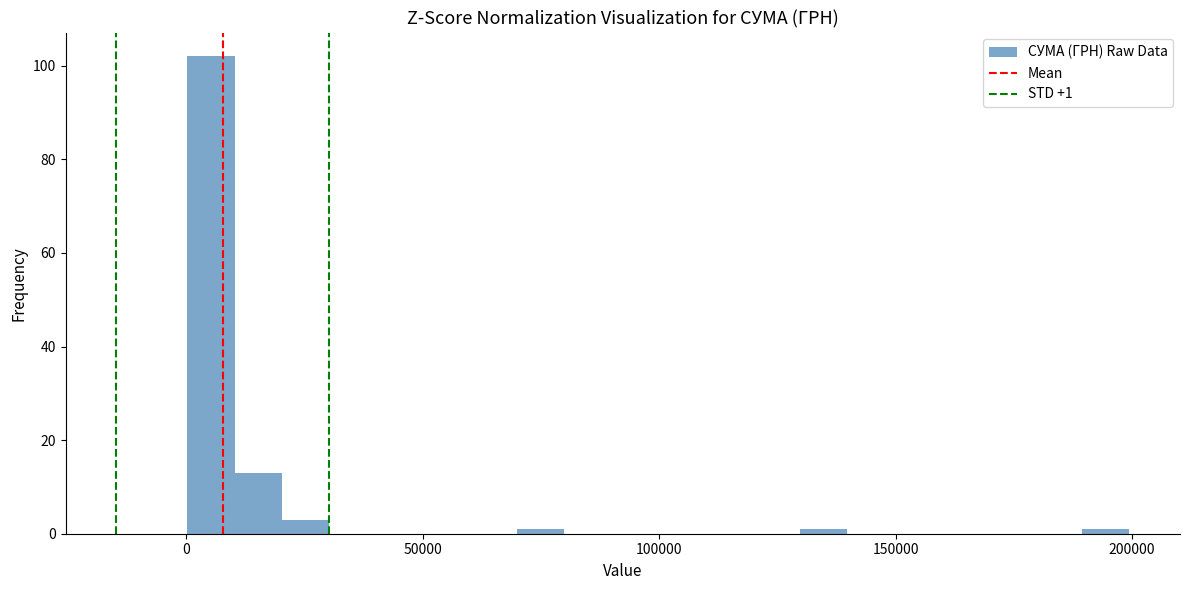

Read against the x-axis, roughly where is the centre of the tallest bar?

5000